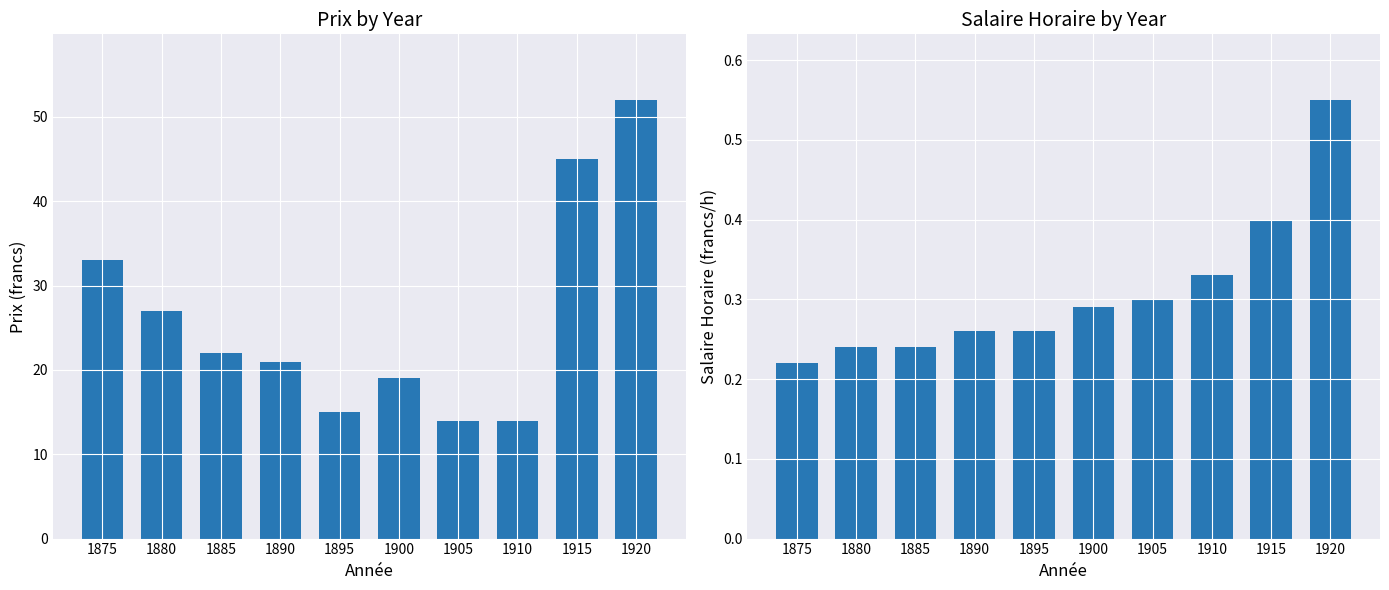

Reading left to right, transcribe all the data shown in this chart.

Prix: 33.0	27.0	22.0	21.0	15.0	19.0	14.0	14.0	45.0	52.0
Salaire Horaire: 0.2	0.2	0.2	0.3	0.3	0.3	0.3	0.3	0.4	0.6